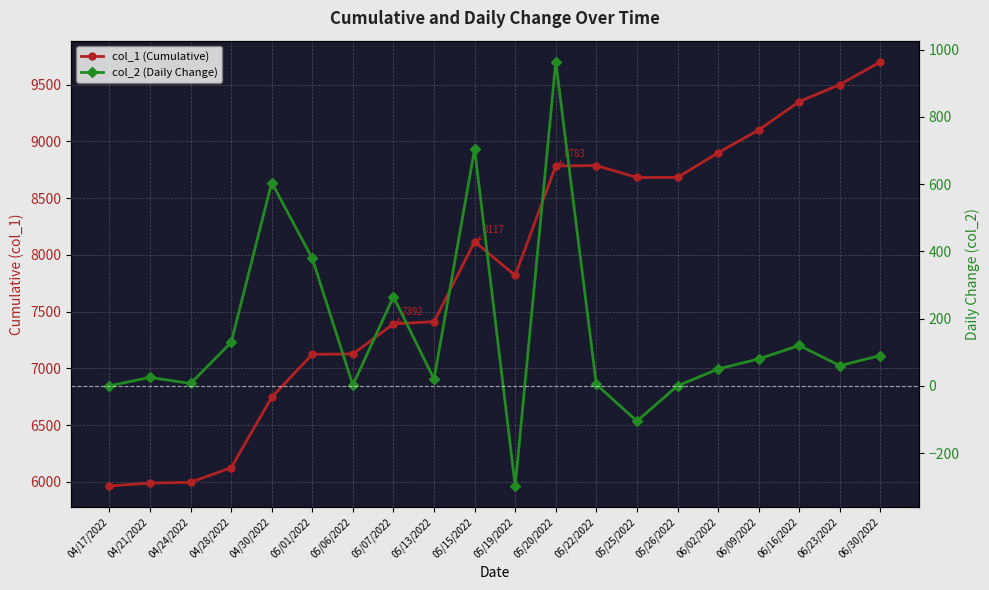

True or false: col_2 (Daily Change) and col_1 (Cumulative) intersect in this chart.

False